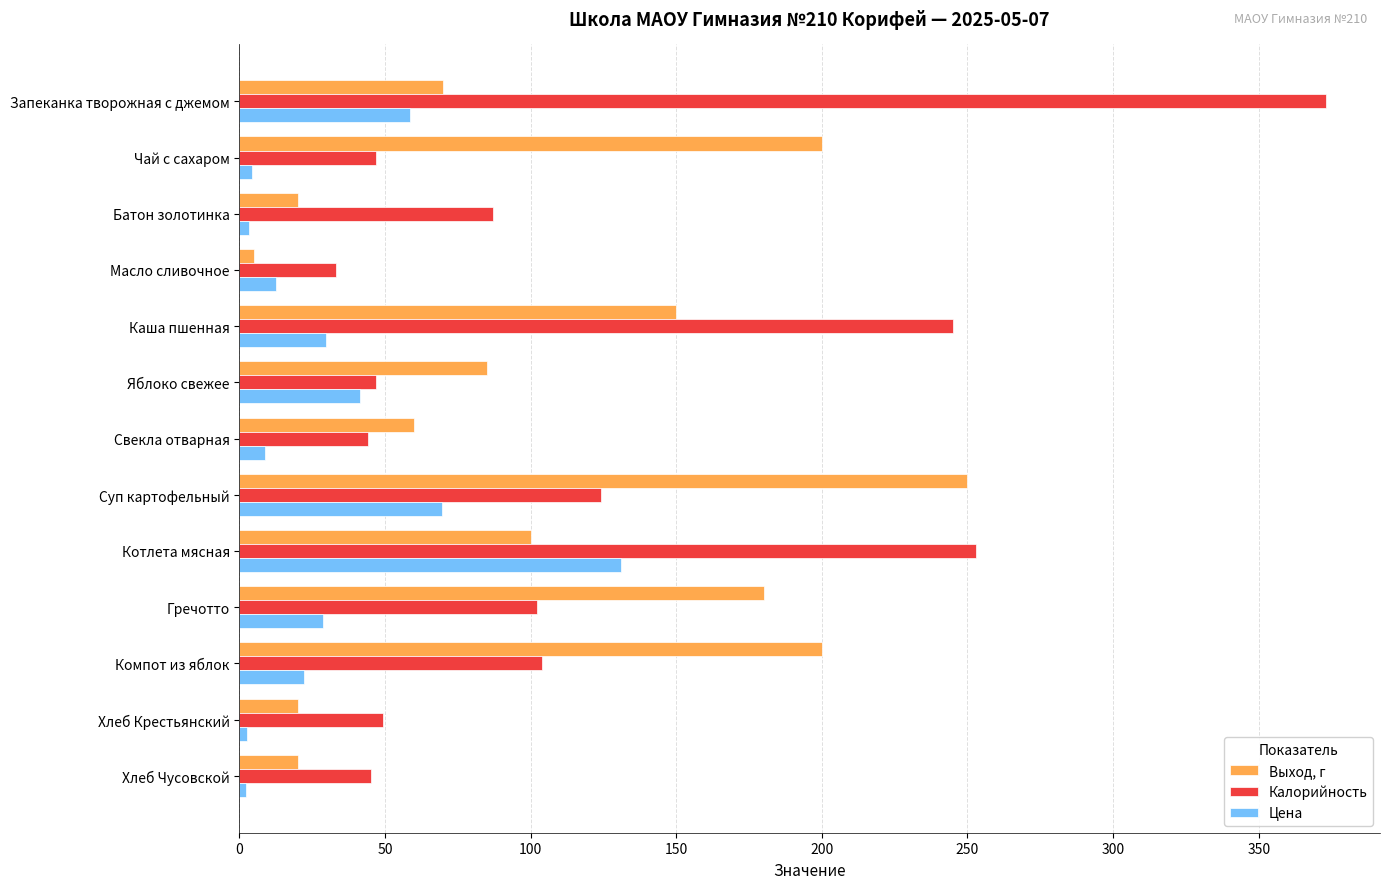

Is the value of Выход, г at Каша пшенная greater than the value of Цена at Котлета мясная?

Yes